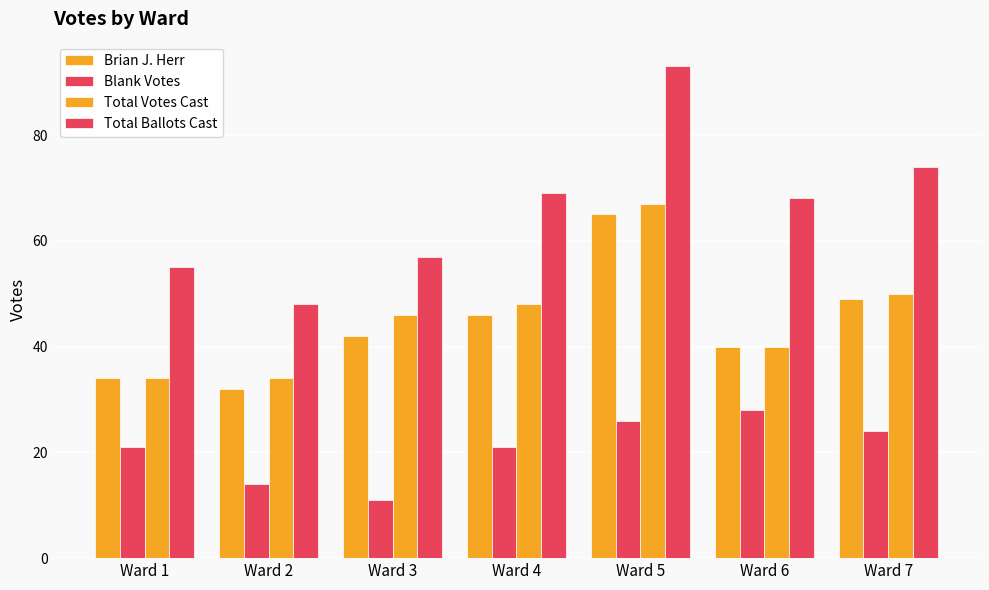

The value of Total Ballots Cast at Ward 2 is 84. True or false?

False